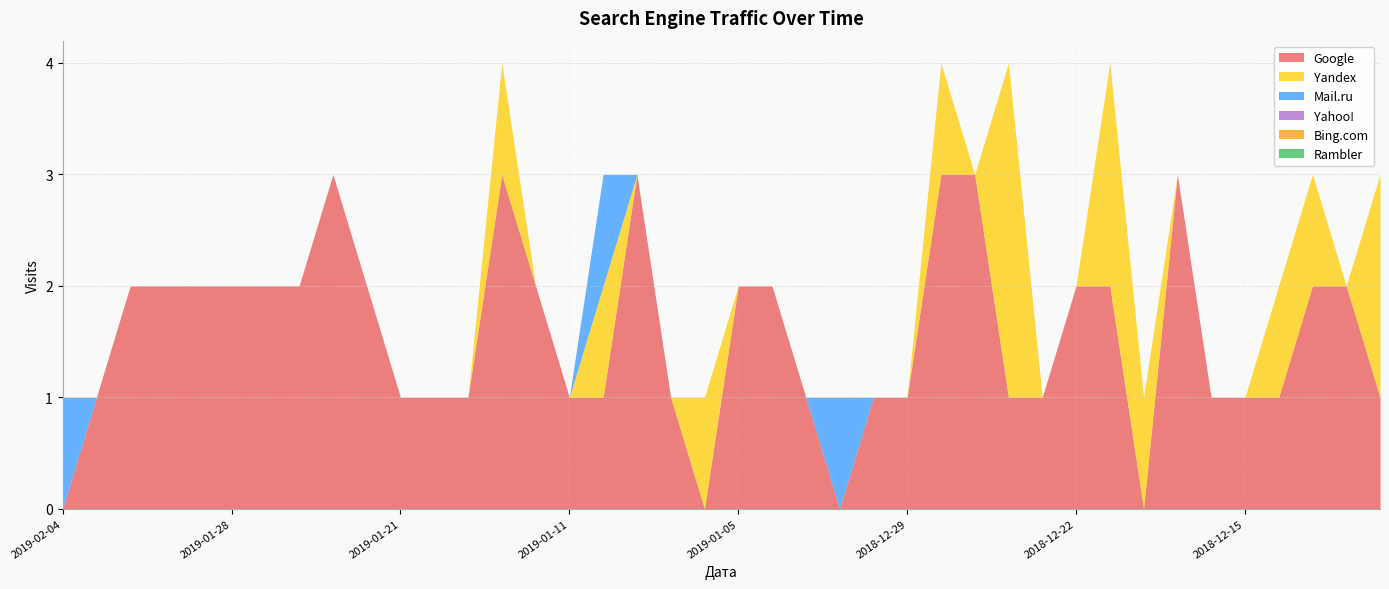

True or false: Yahoo! and Yandex intersect in this chart.

False